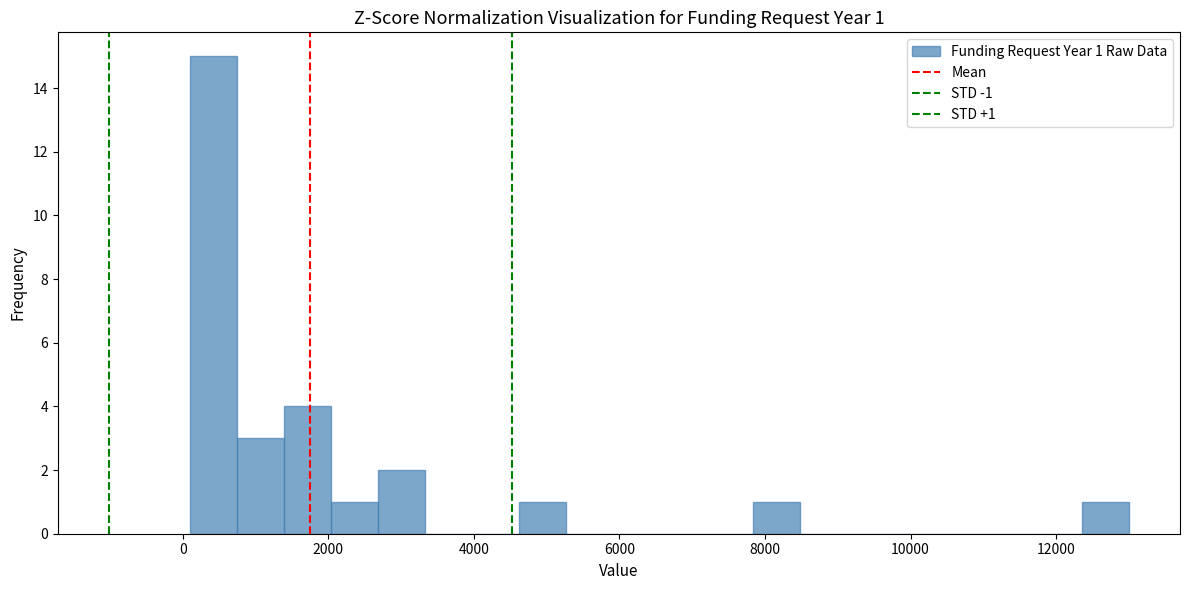

Around what value on the x-axis is the tallest bar? Give the approximate position of its centre, as read against the axis.

400